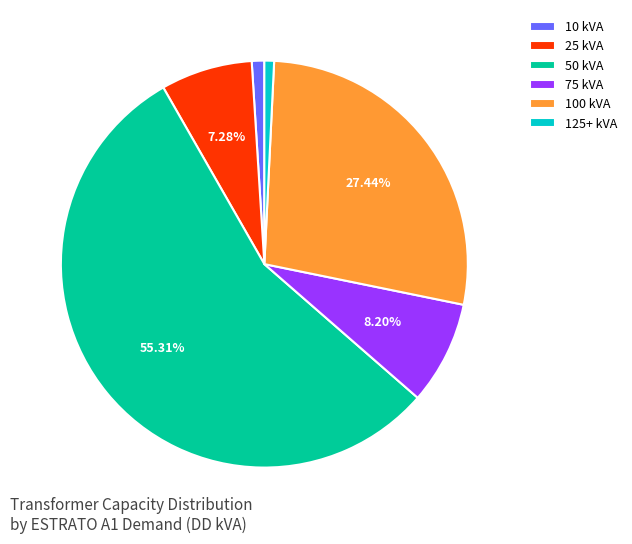

How many segments does this pie chart have?

6